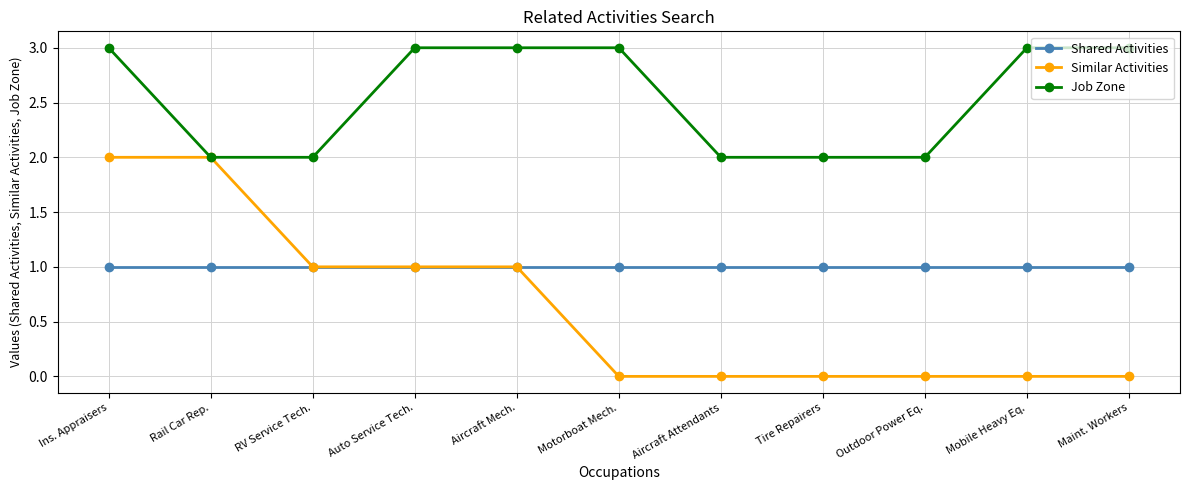

True or false: Job Zone and Shared Activities cross at least once.

False